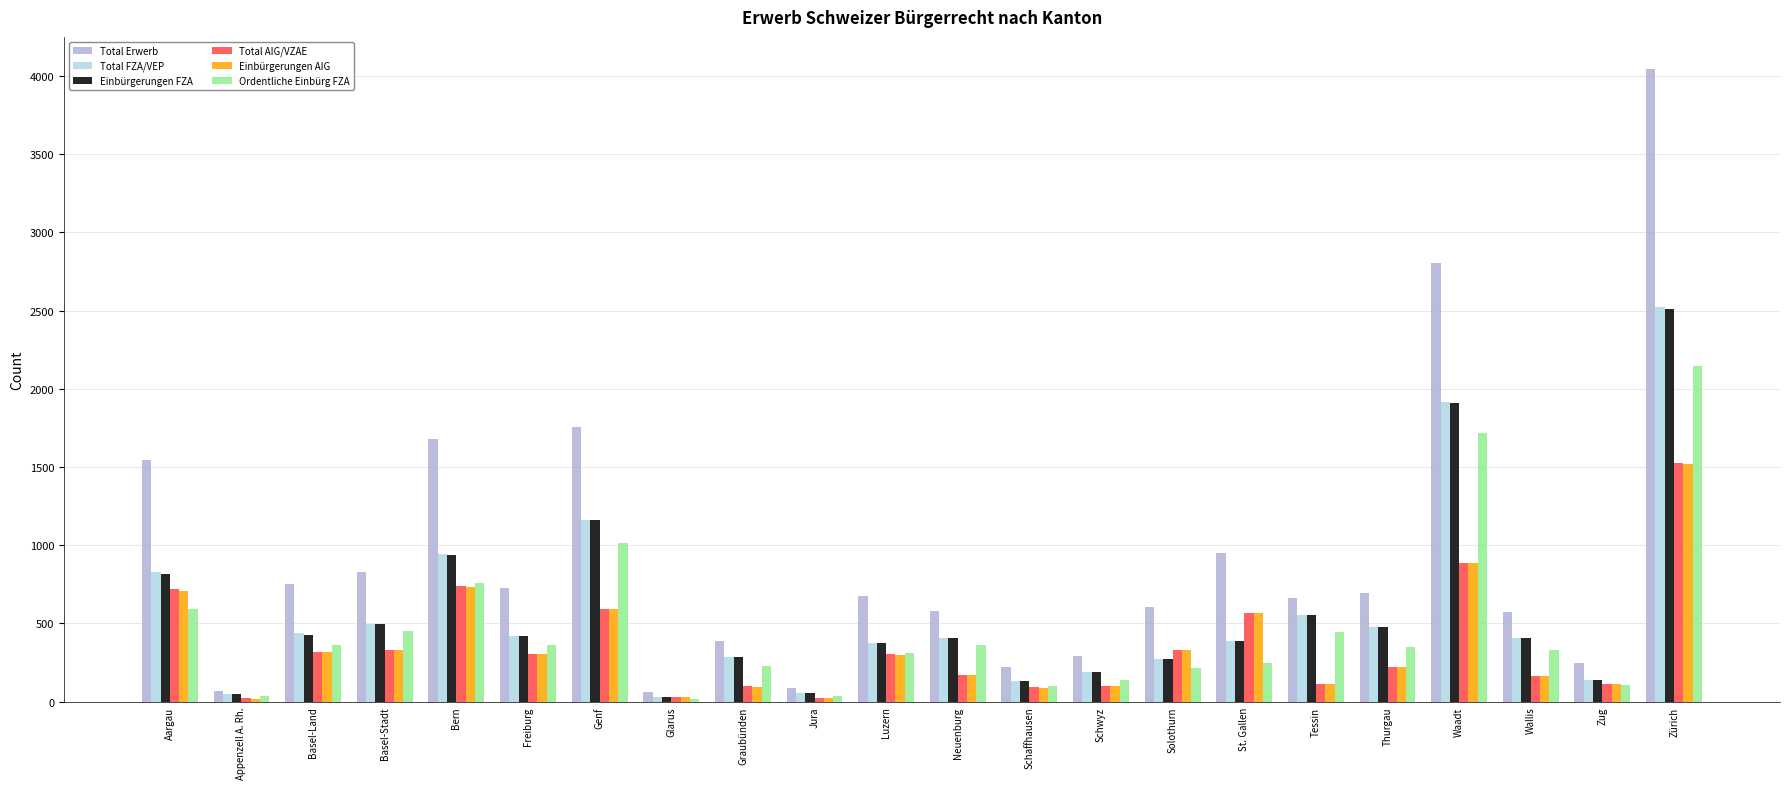

Is it true that Einbürgerungen AIG equals 88 at Basel-Stadt?

False